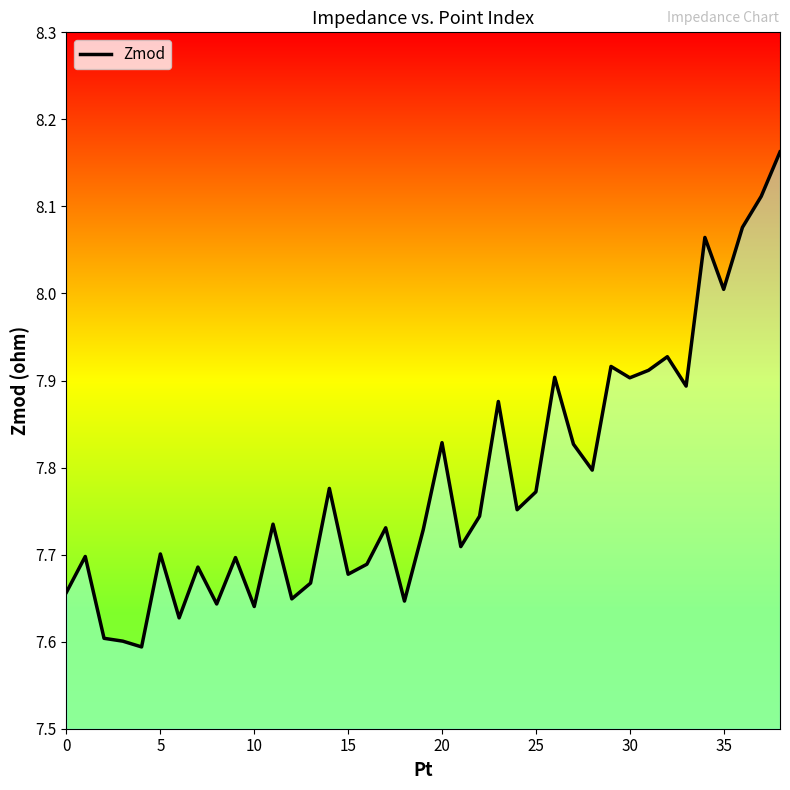

What is the difference between the maximum and minimum values?

0.6